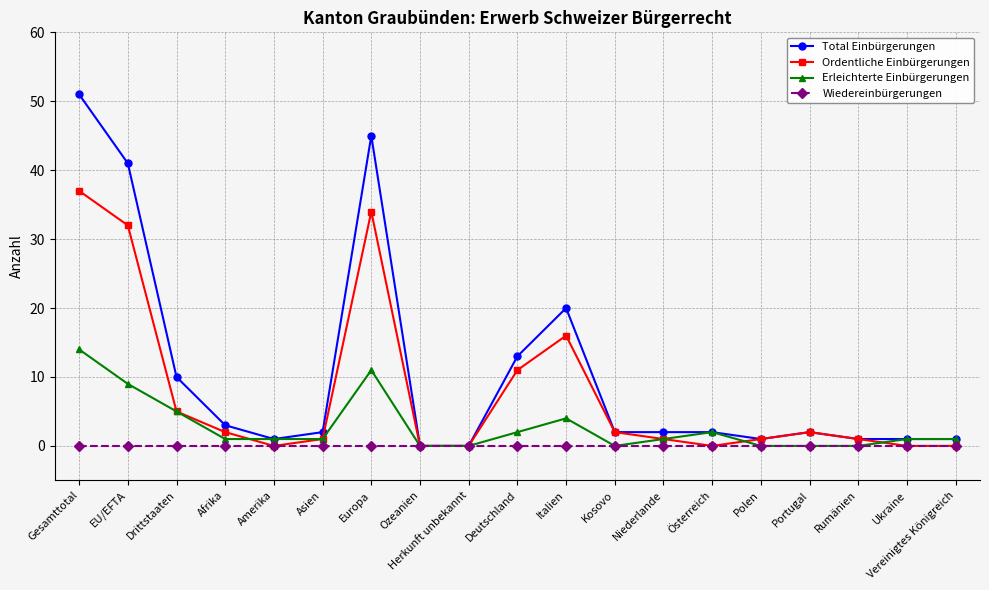

True or false: Total Einbürgerungen has a value of 41 at EU/EFTA.

True